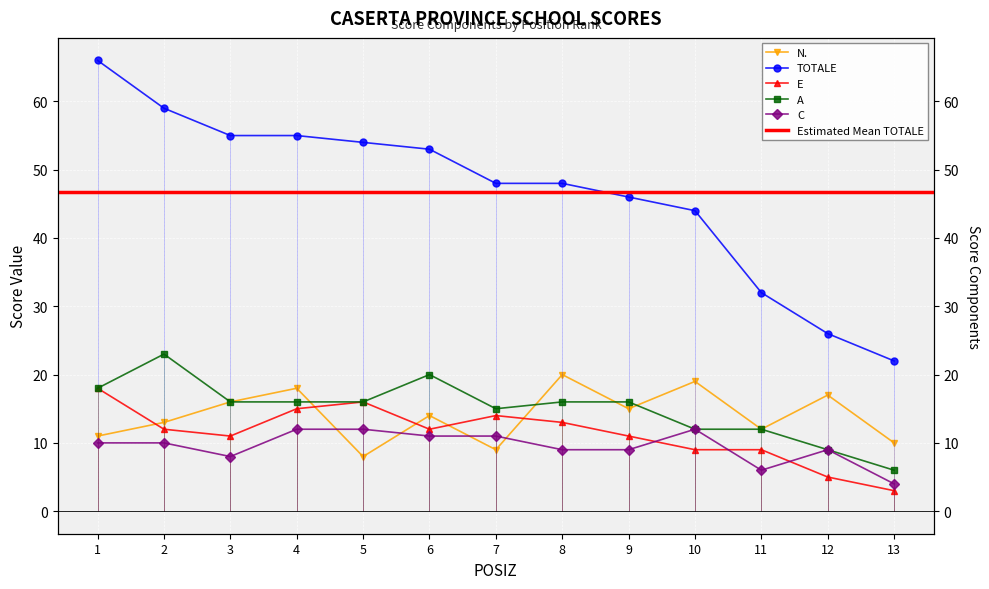

True or false: A has a value of 21 at 4.

False